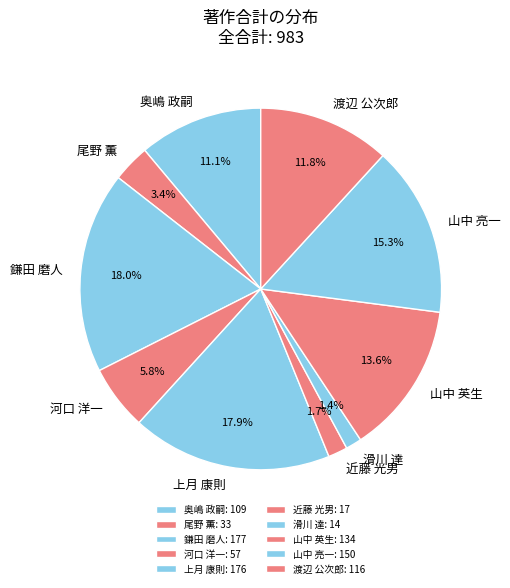

To the nearest percent, what portion does 尾野 薫 represent?

3%